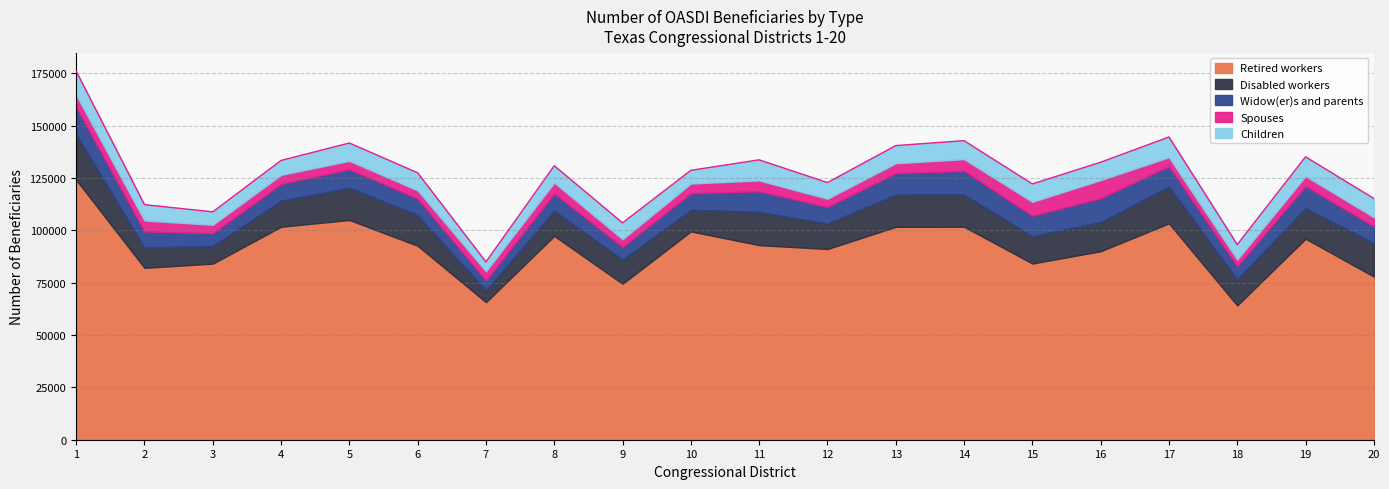

At which category does Retired workers reach its first local peak?

5